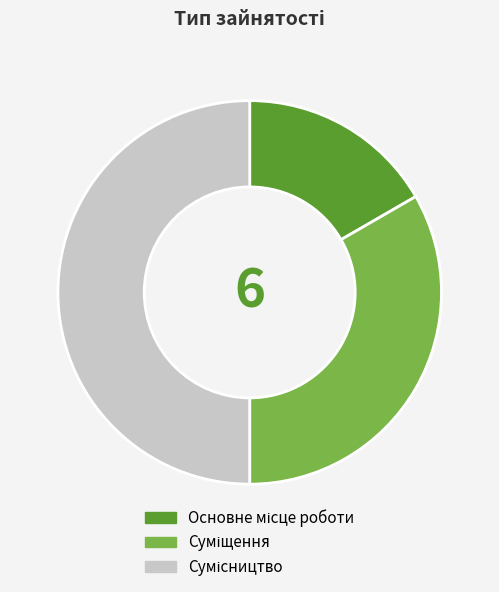

What percentage is the Основне місце роботи slice, to the nearest percent?

17%